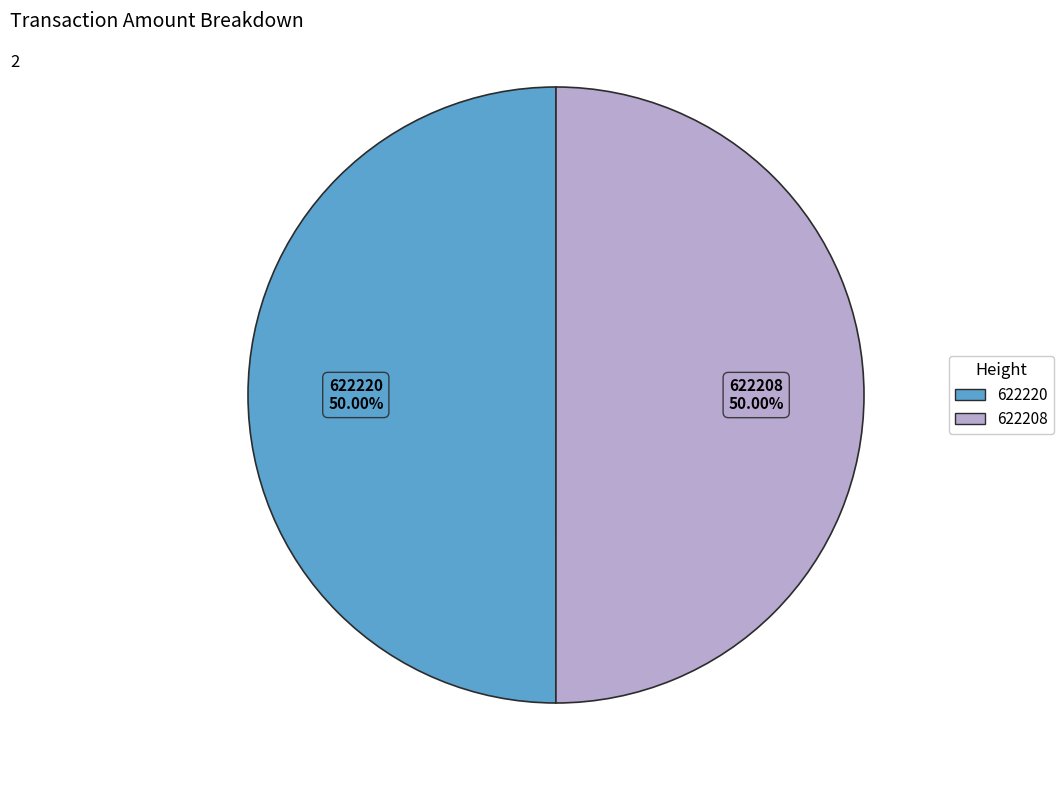

Is it true that 622220 is 39% of the pie?

False